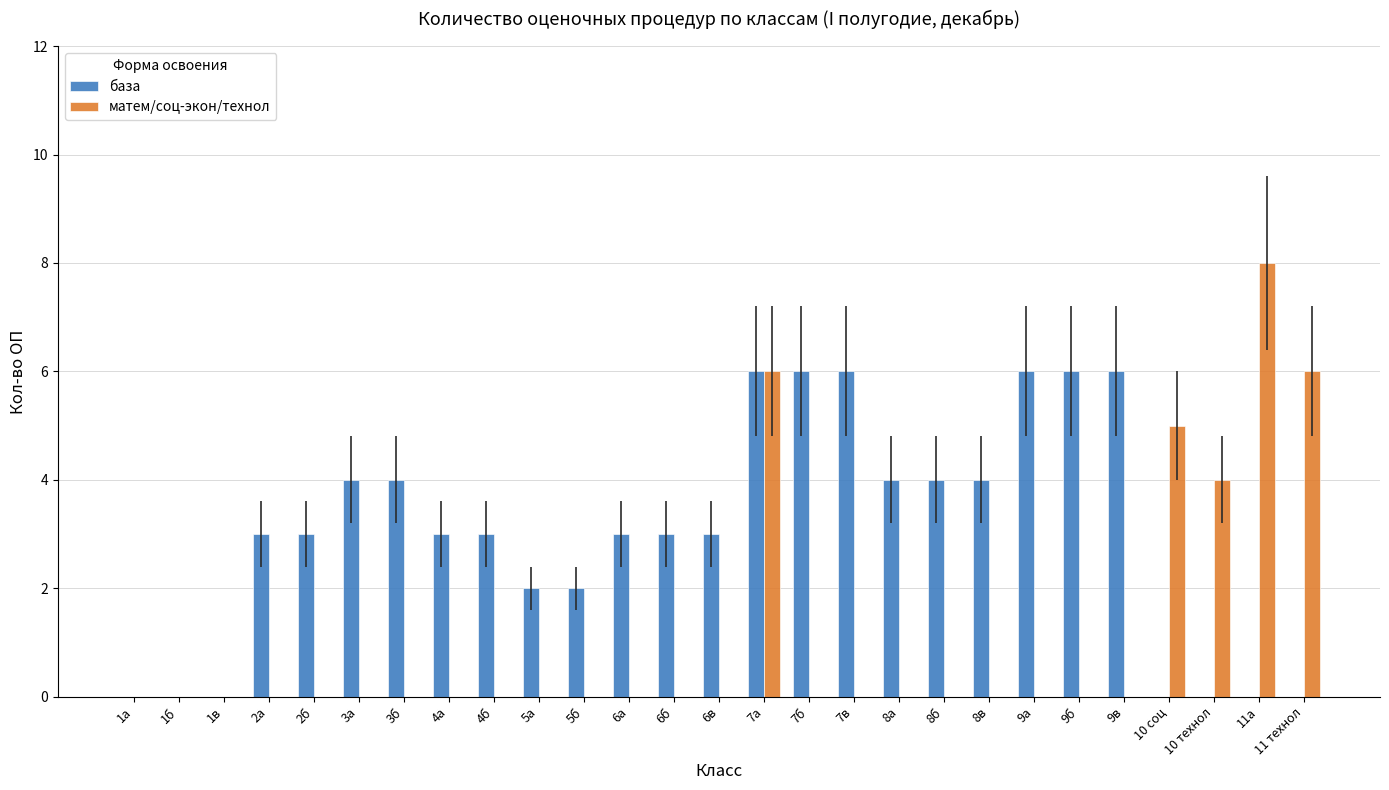

Reading right to left, list all the values displayed in this chart.

база: 11 технол=0	11а=0	10 технол=0	10 соц=0	9в=6	9б=6	9а=6	8в=4	8б=4	8а=4	7в=6	7б=6	7а=6	6в=3	6б=3	6а=3	5б=2	5а=2	4б=3	4а=3	3б=4	3а=4	2б=3	2а=3	1в=0	1б=0	1а=0
матем/соц-экон/технол: 11 технол=6	11а=8	10 технол=4	10 соц=5	9в=0	9б=0	9а=0	8в=0	8б=0	8а=0	7в=0	7б=0	7а=6	6в=0	6б=0	6а=0	5б=0	5а=0	4б=0	4а=0	3б=0	3а=0	2б=0	2а=0	1в=0	1б=0	1а=0